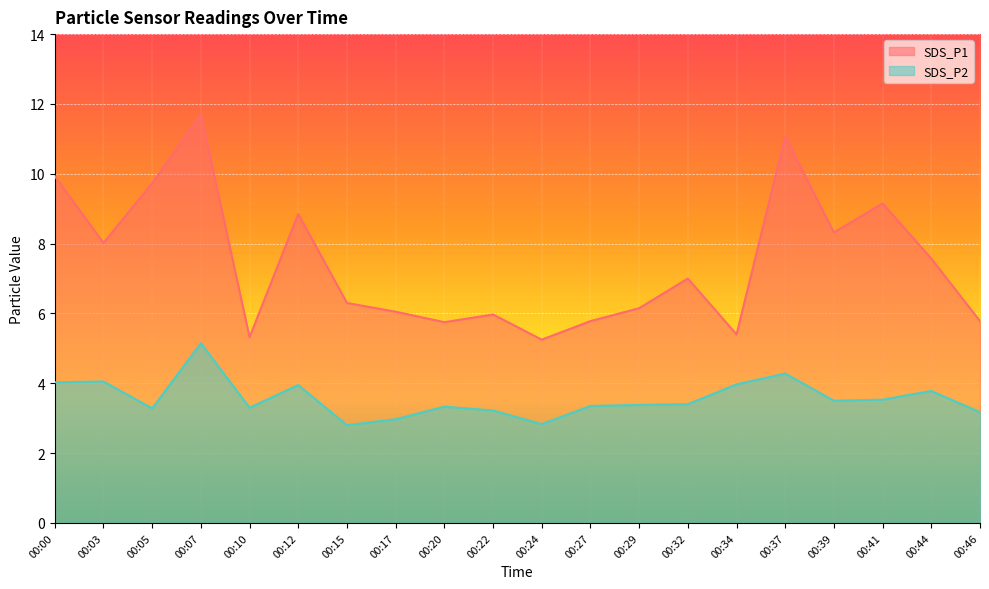

At which category does SDS_P1 reach its first local peak?

00:07